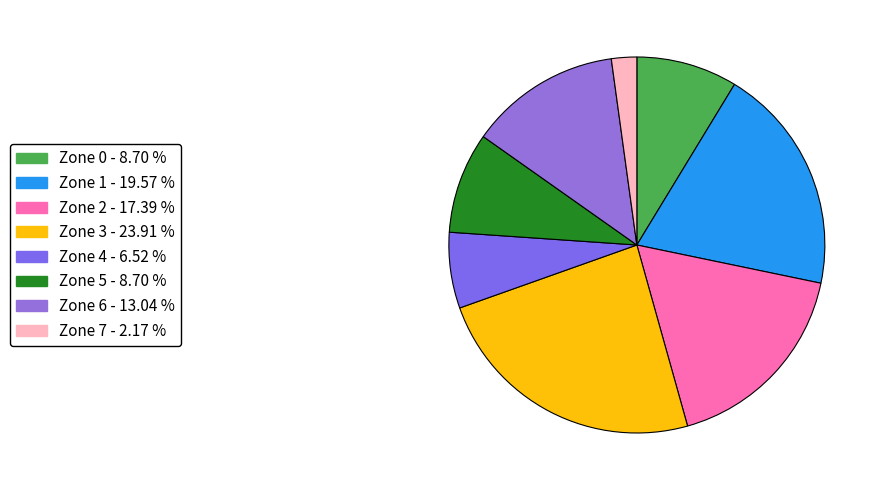

The Zone 5 slice represents 1% of the pie. True or false?

False